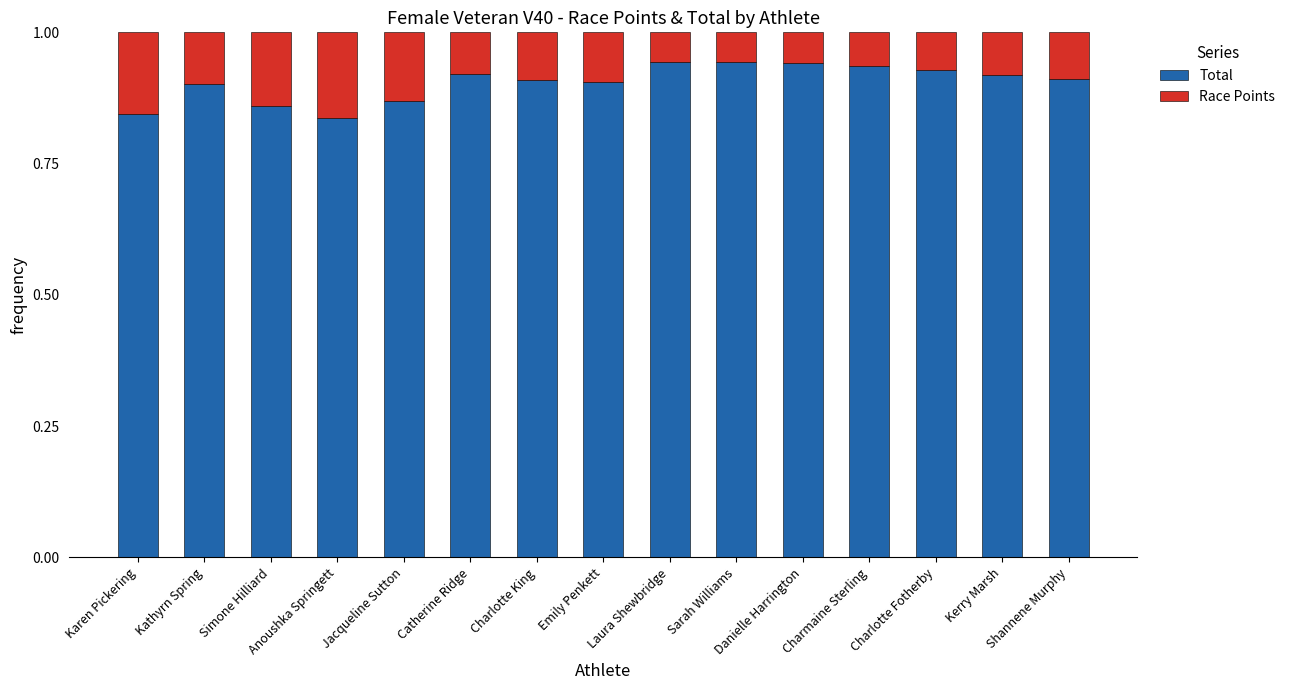

What is the sum of the Total values at Shannene Murphy and Emily Penkett?

1.8